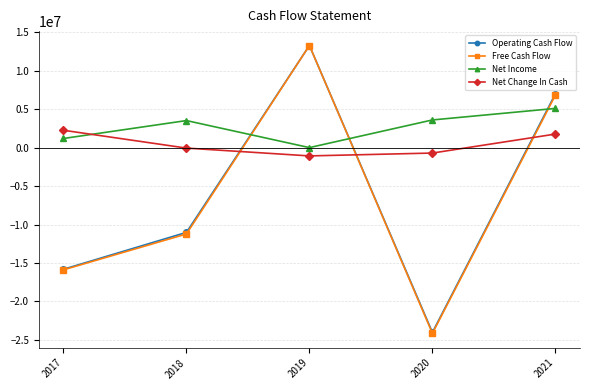

At which category is the sum across all series the highest?

2019